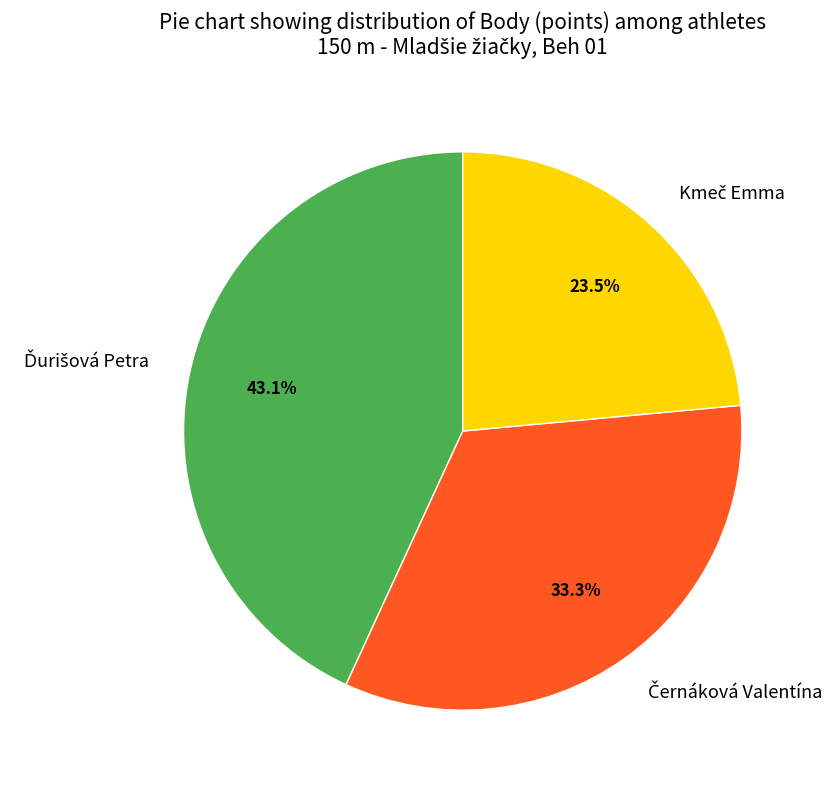

Is there any slice that represents more than half of the pie?

No